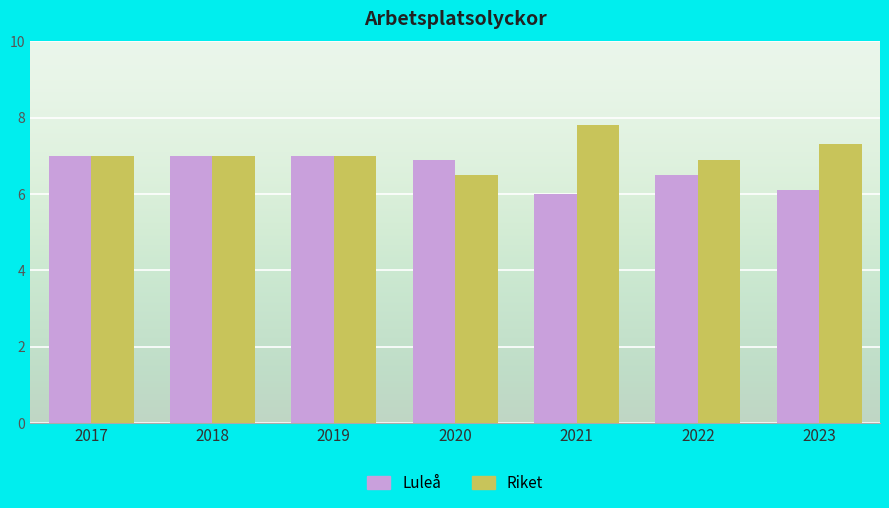

Which category has the lowest value in the Riket series?

2020